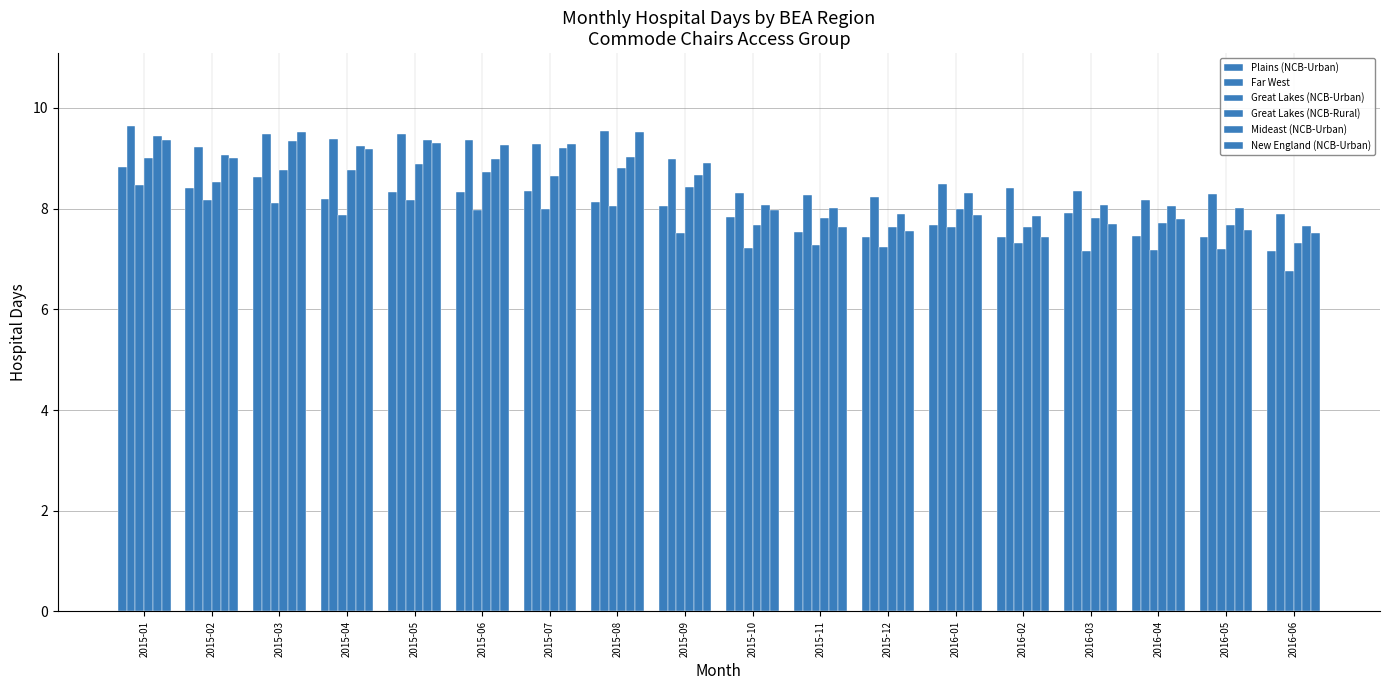

How many bars are there in total?

108